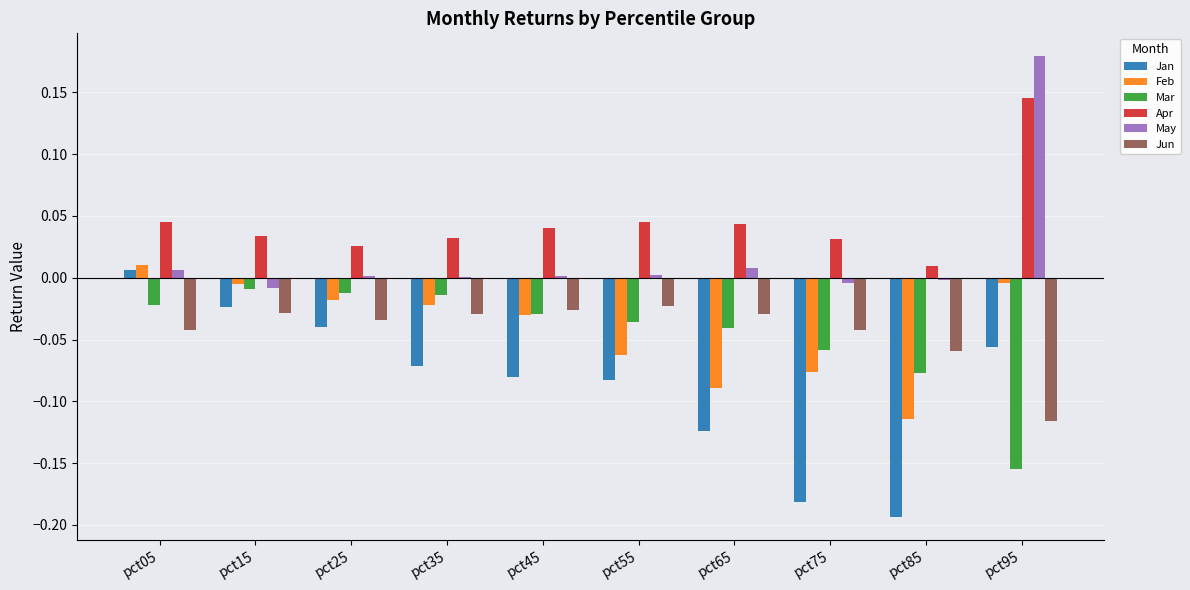

How many data points does each series have?

10